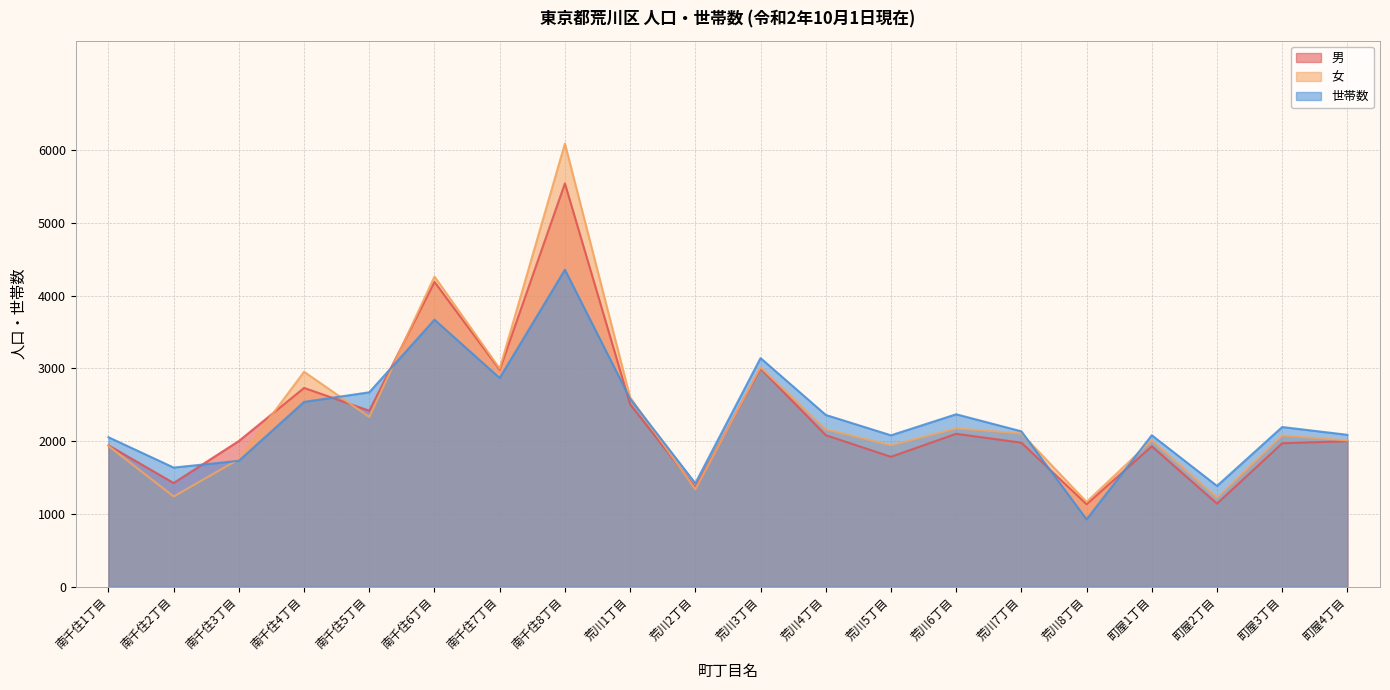

How many data points in 女 are less than 2106?

10